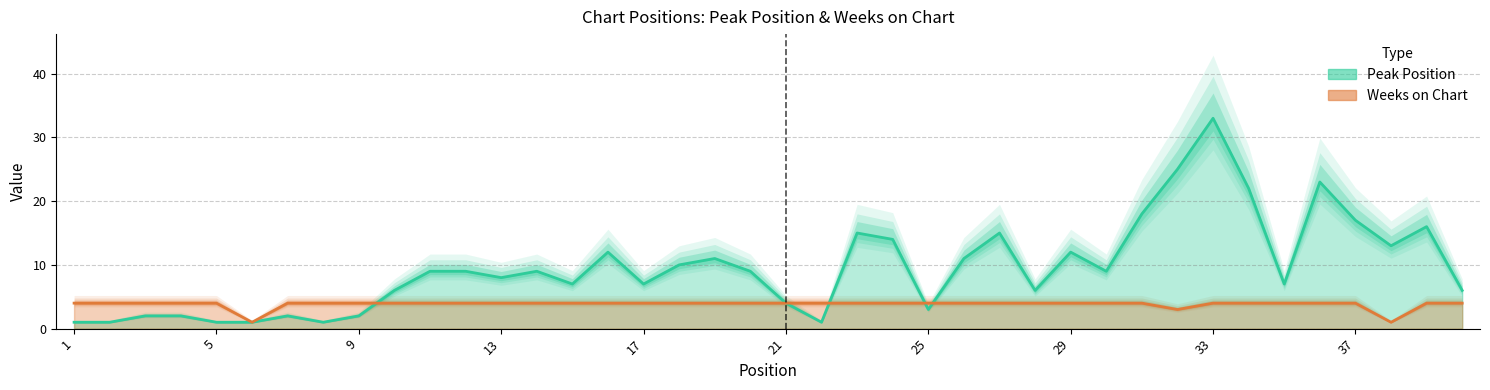

How many data points does each series have?

40